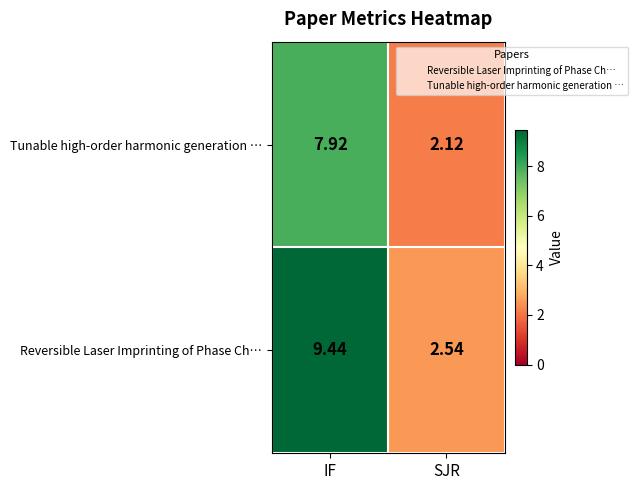

At which category does the chart reach its peak across all series?

IF